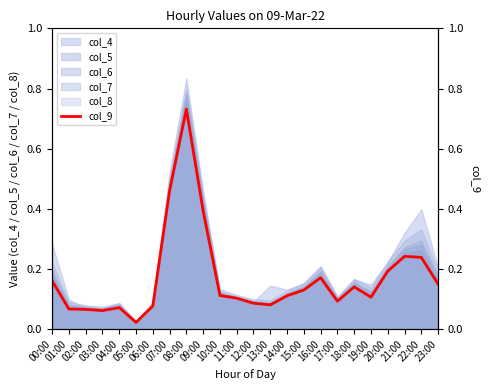

Reading left to right, extract all data points from this chart.

00:00=0.2	01:00=0.1	02:00=0.1	03:00=0.1	04:00=0.1	05:00=0.0	06:00=0.1	07:00=0.5	08:00=0.7	09:00=0.4	10:00=0.1	11:00=0.1	12:00=0.1	13:00=0.1	14:00=0.1	15:00=0.1	16:00=0.2	17:00=0.1	18:00=0.1	19:00=0.1	20:00=0.2	21:00=0.2	22:00=0.2	23:00=0.1